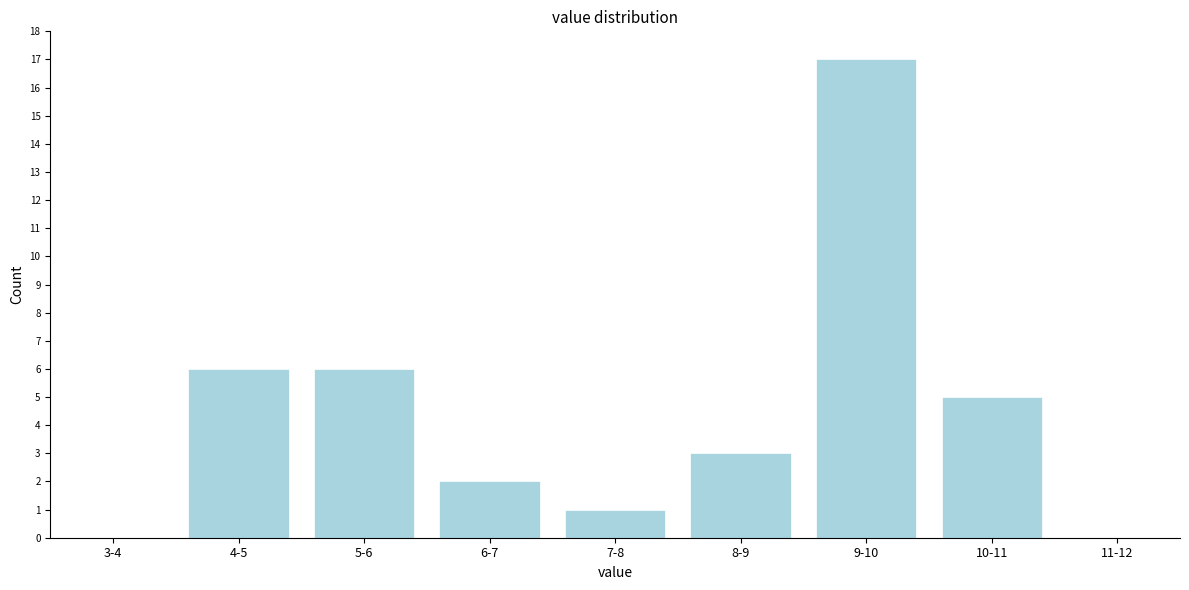

Reading left to right, list all the values displayed in this chart.

3-4=0	4-5=6	5-6=6	6-7=2	7-8=1	8-9=3	9-10=17	10-11=5	11-12=0